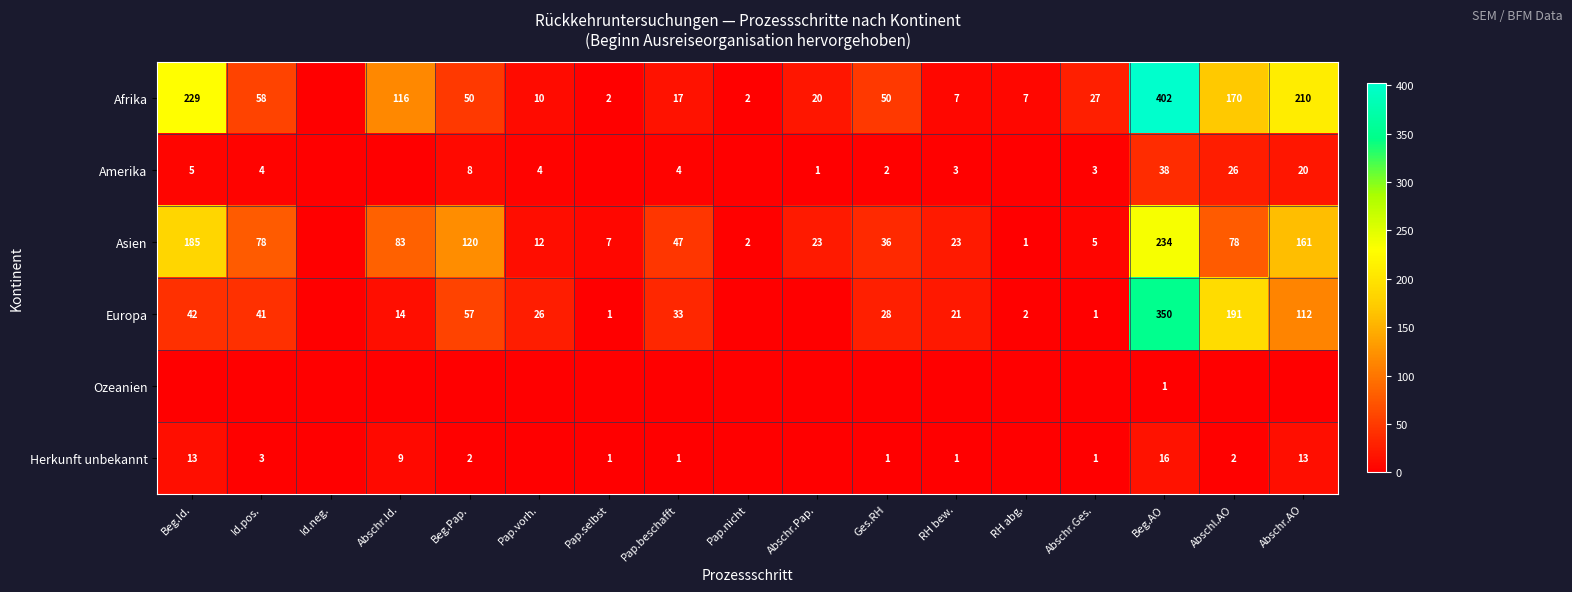

True or false: Afrika has a value of 165 at Abschr.Id..

False